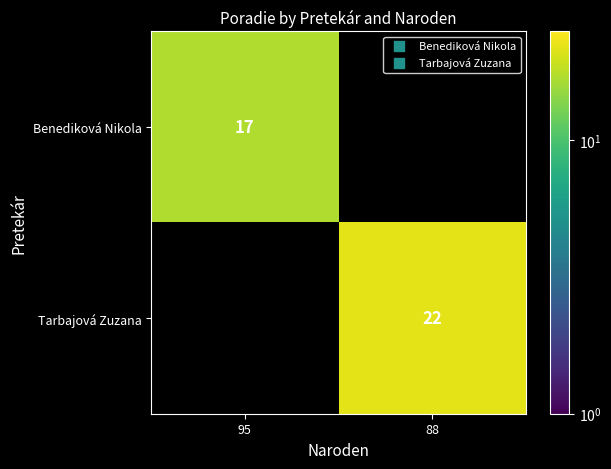

The Tarbajová Zuzana series shows 22 at 88. True or false?

True